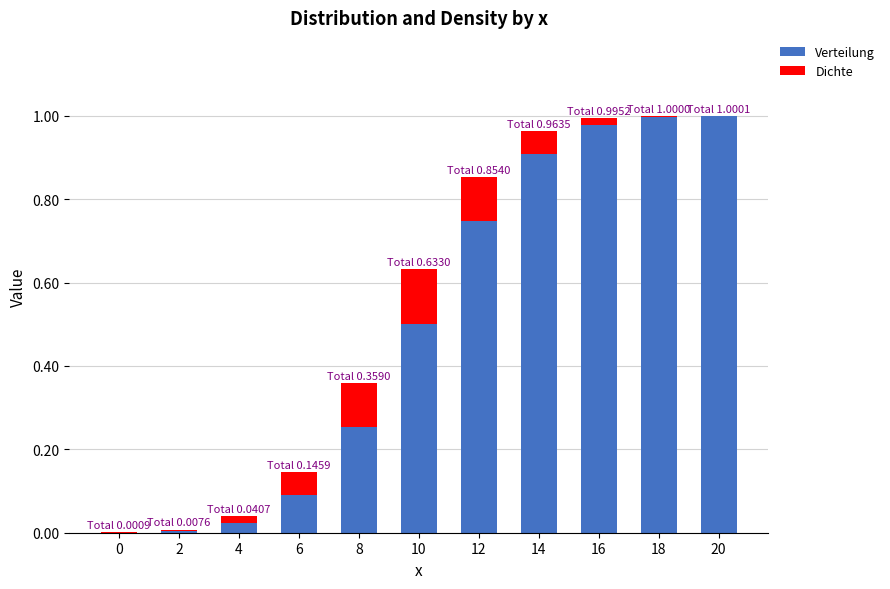

True or false: Verteilung has a value of 0.1 at 6.

True